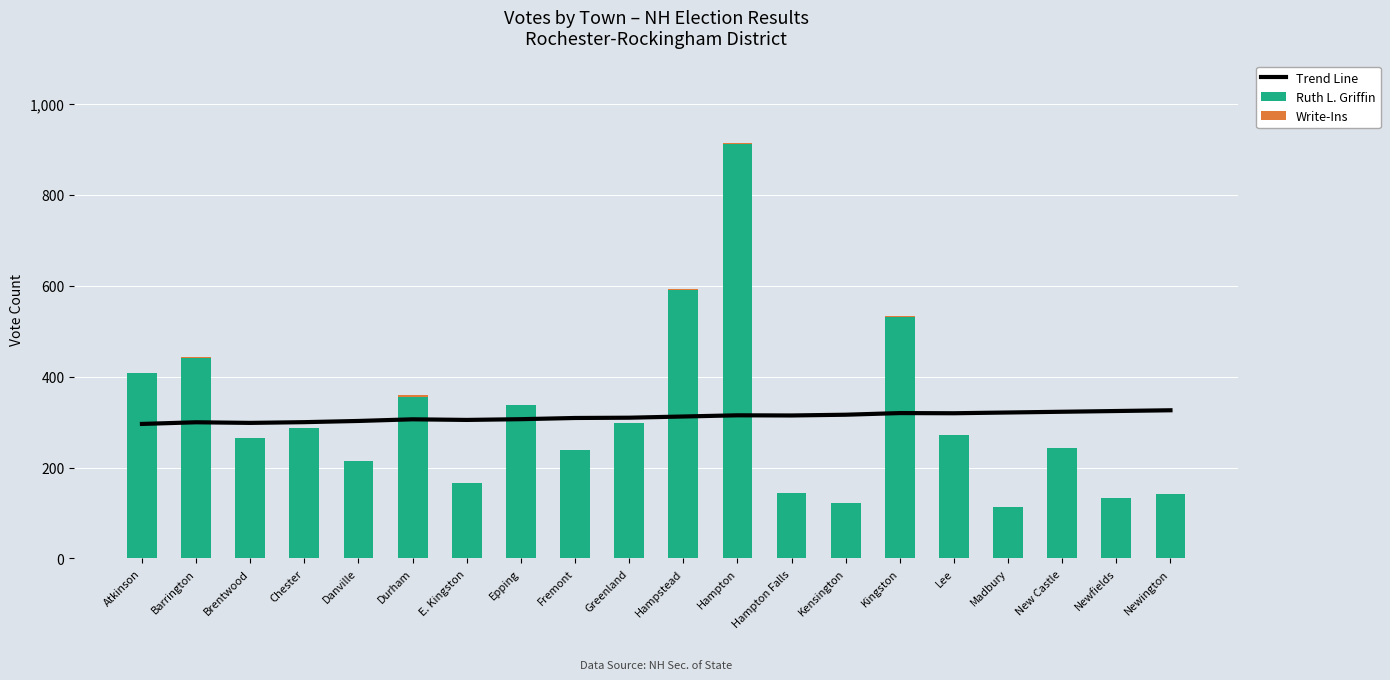

At which category does the chart reach its minimum across all series?

Brentwood